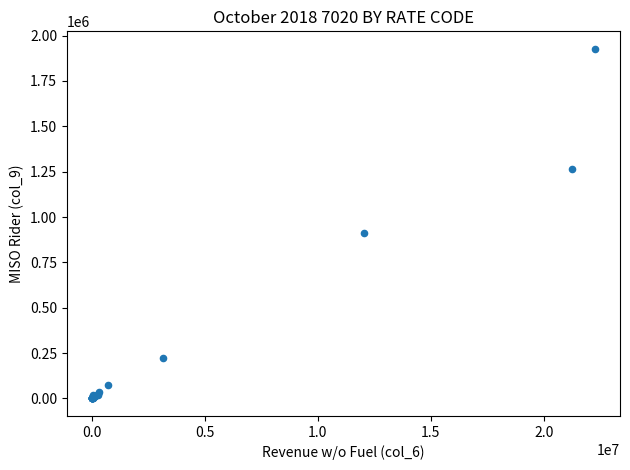

What Y value in the scatter plot is closest to 963647?

912564.2